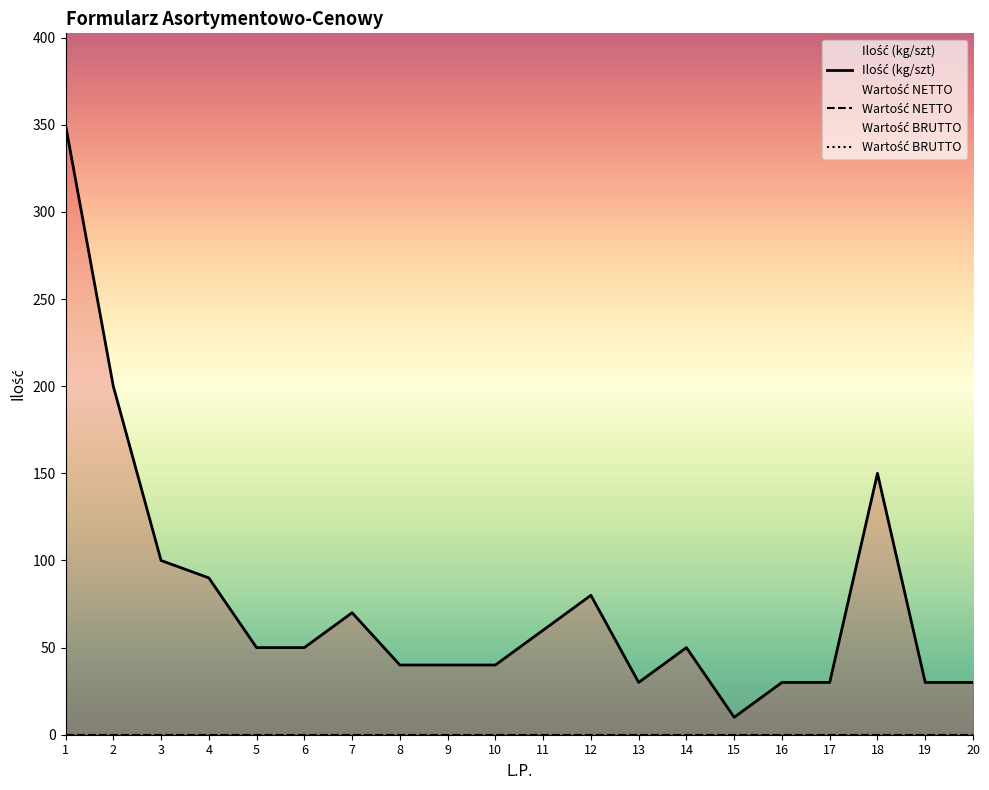

List the series in order of their peak value, highest first.

Ilość (kg/szt), Wartość NETTO, Wartość BRUTTO